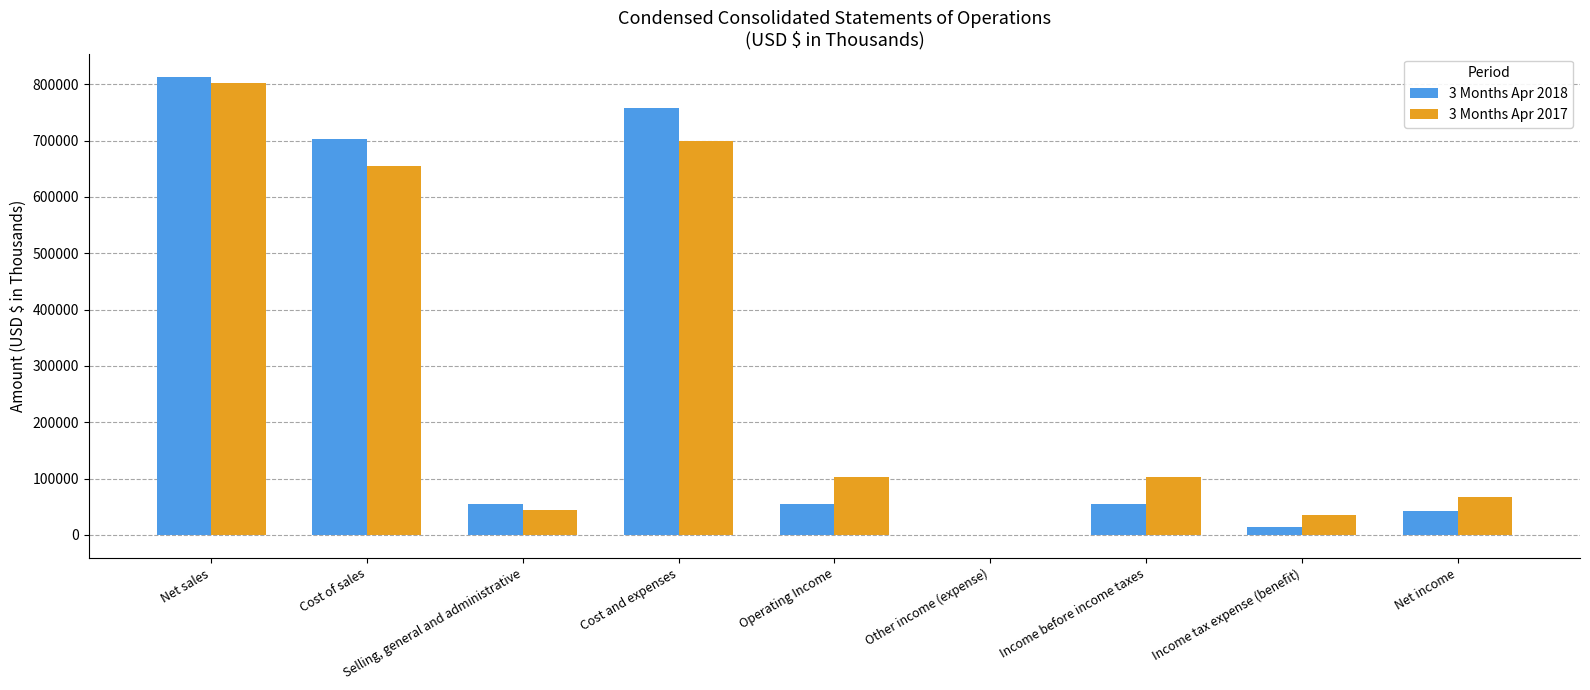

Which series changed the most between Net sales and Income before income taxes?

3 Months Apr 2018